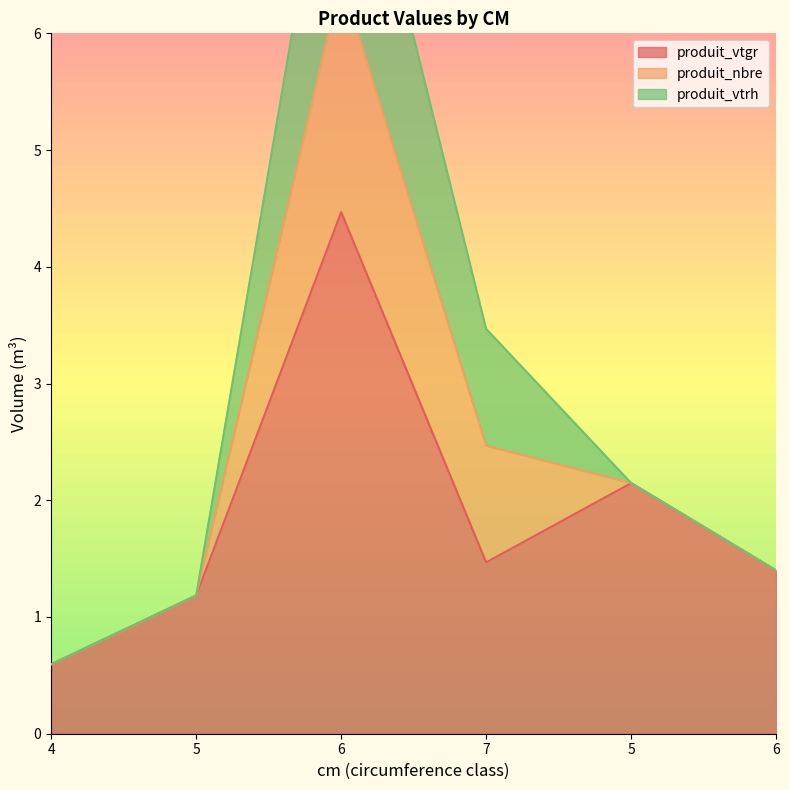

True or false: produit_nbre has more than 0 interior local peaks.

True